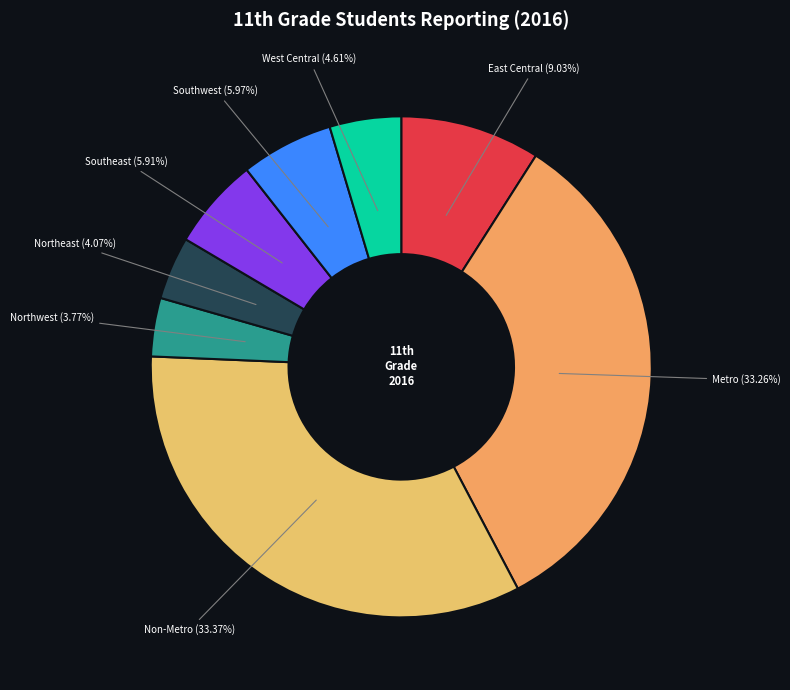

How many segments does this pie chart have?

8